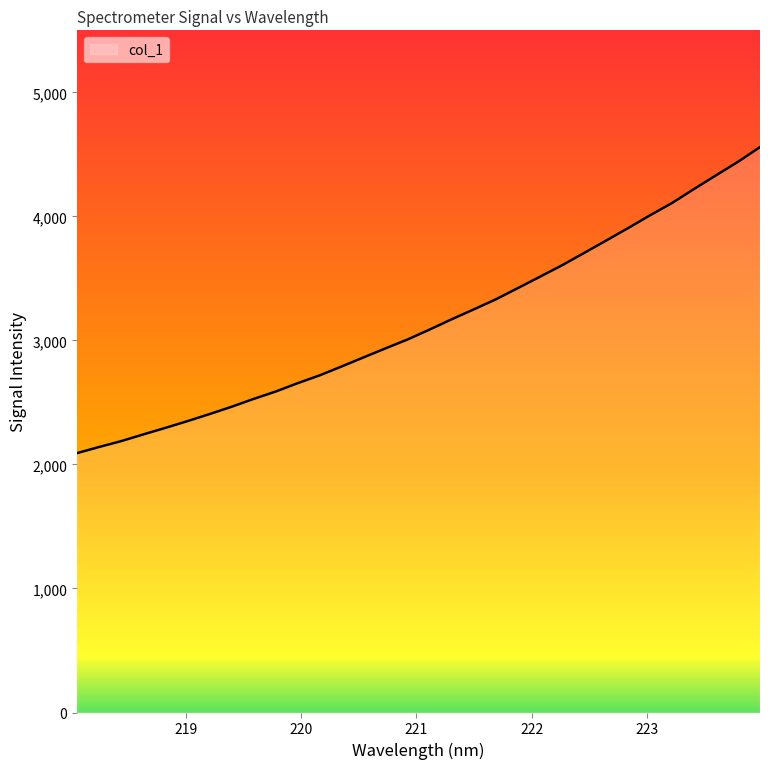

What is the minimum value shown in the chart?

2091.5